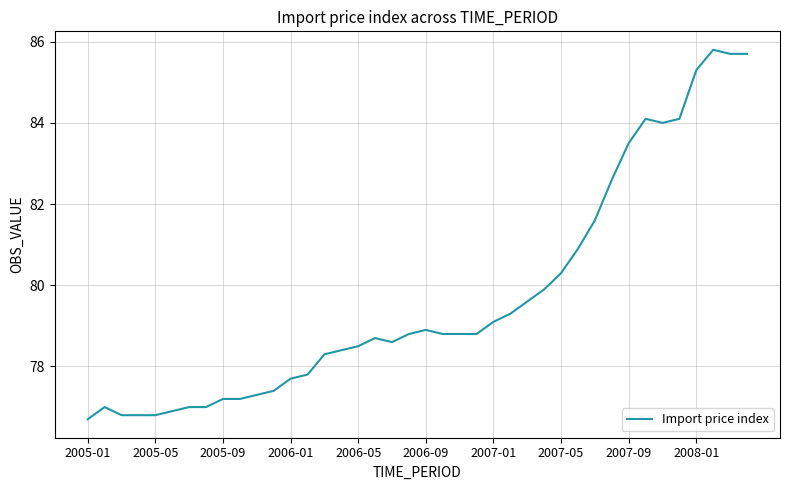

What is the greatest value displayed?

85.8